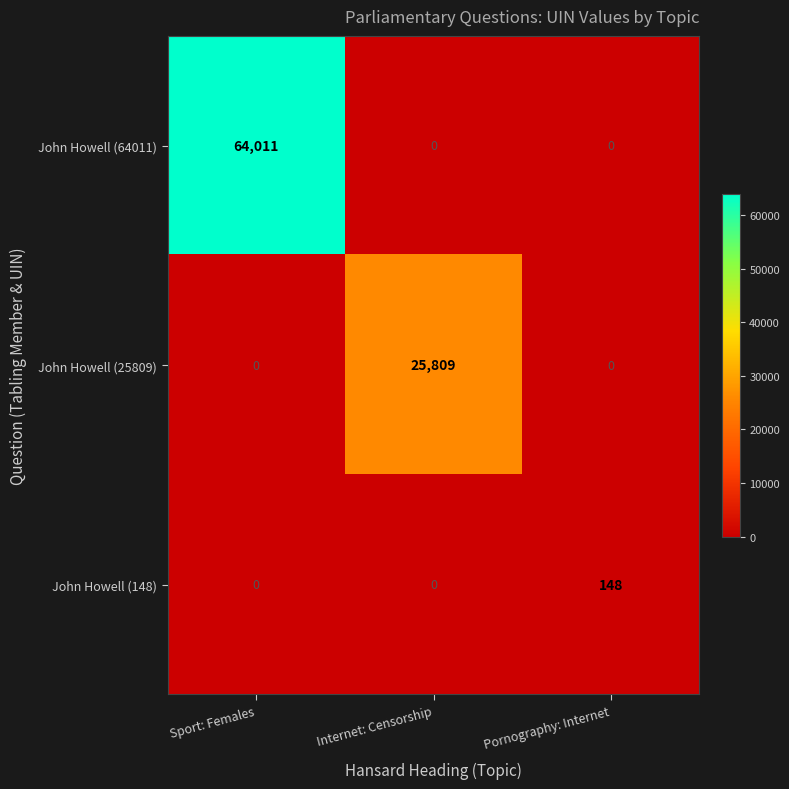

What is the difference between the highest and lowest values at Internet: Censorship?

25809